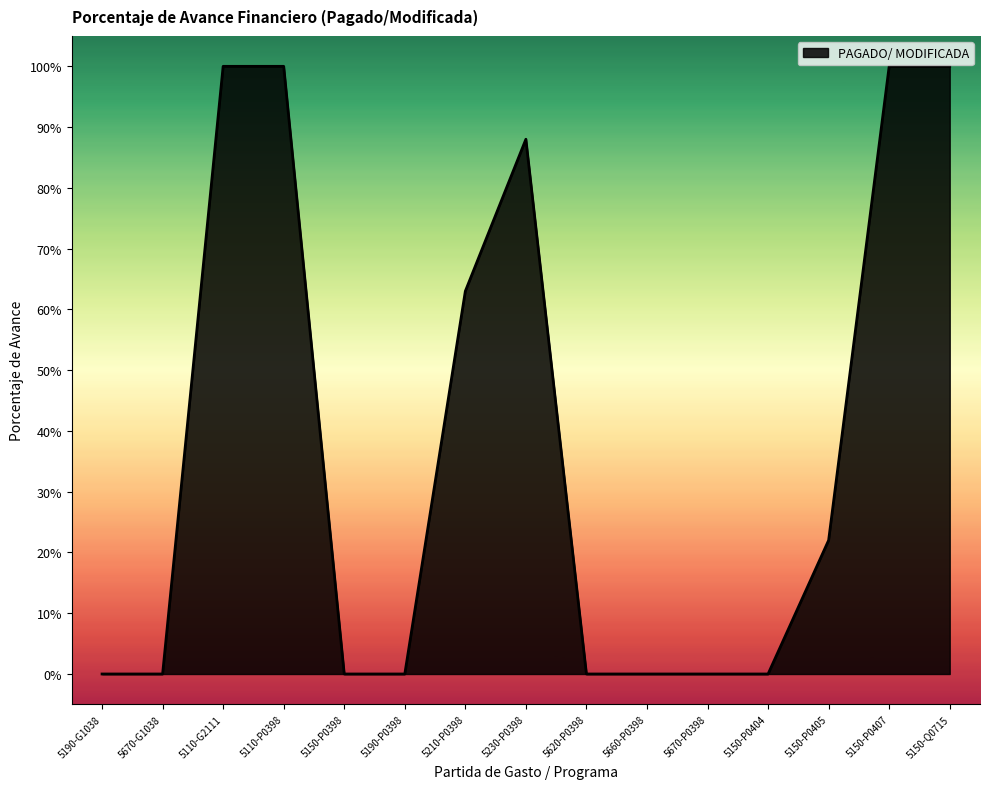

What is the difference between the maximum and minimum values?

1.0